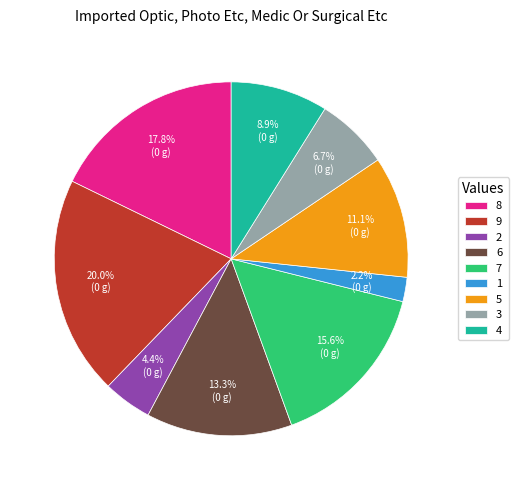

How many slices are in this pie chart?

9